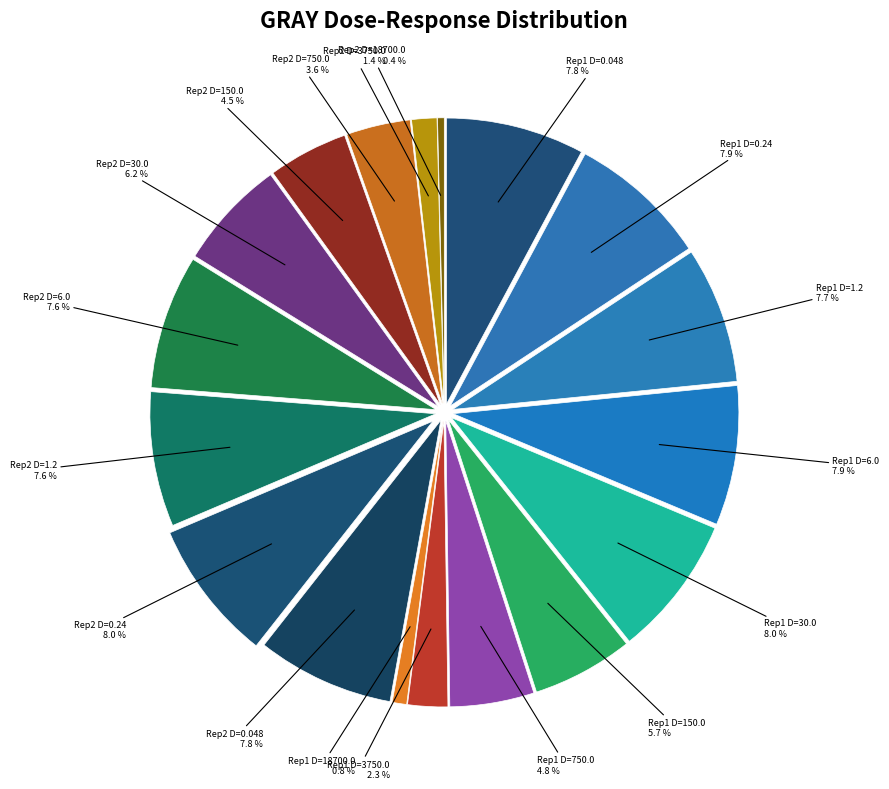

Which slice is the smallest?

GRAY rep 2
18700.0